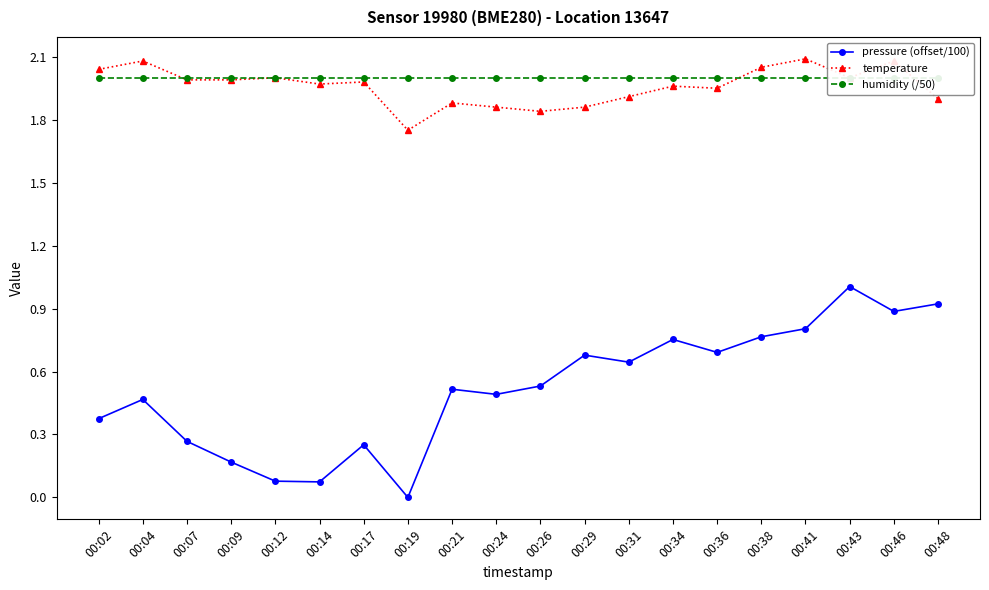

The temperature series shows 2.1 at 00:41. True or false?

True